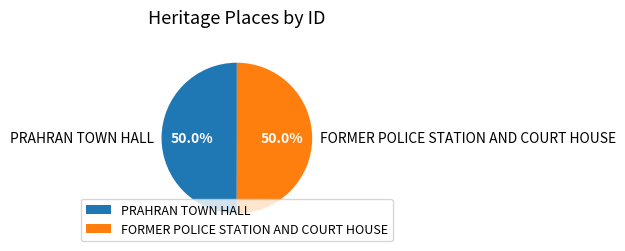

To the nearest percent, what is the average slice percentage?

50%